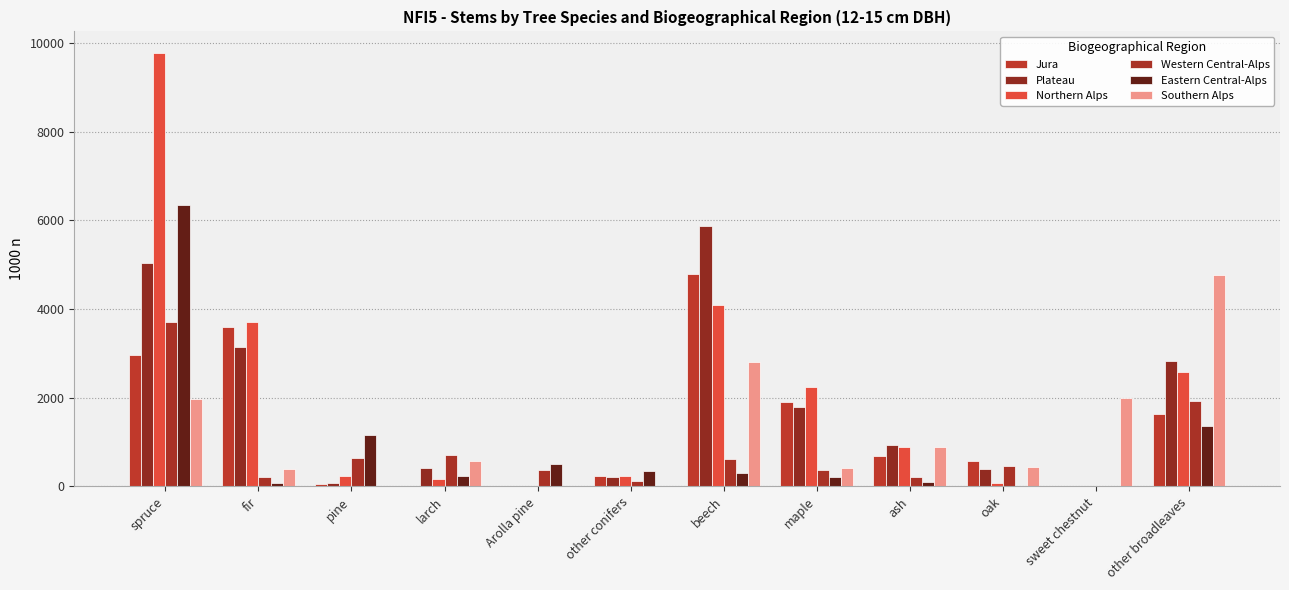

Read the Plateau value at maple.

1781